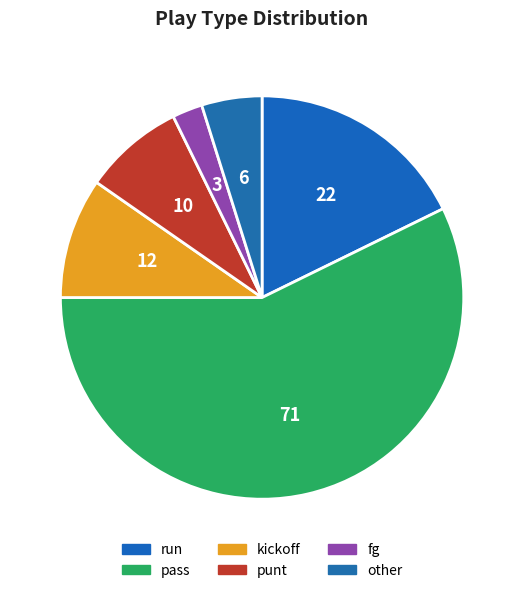

How many segments does this pie chart have?

6